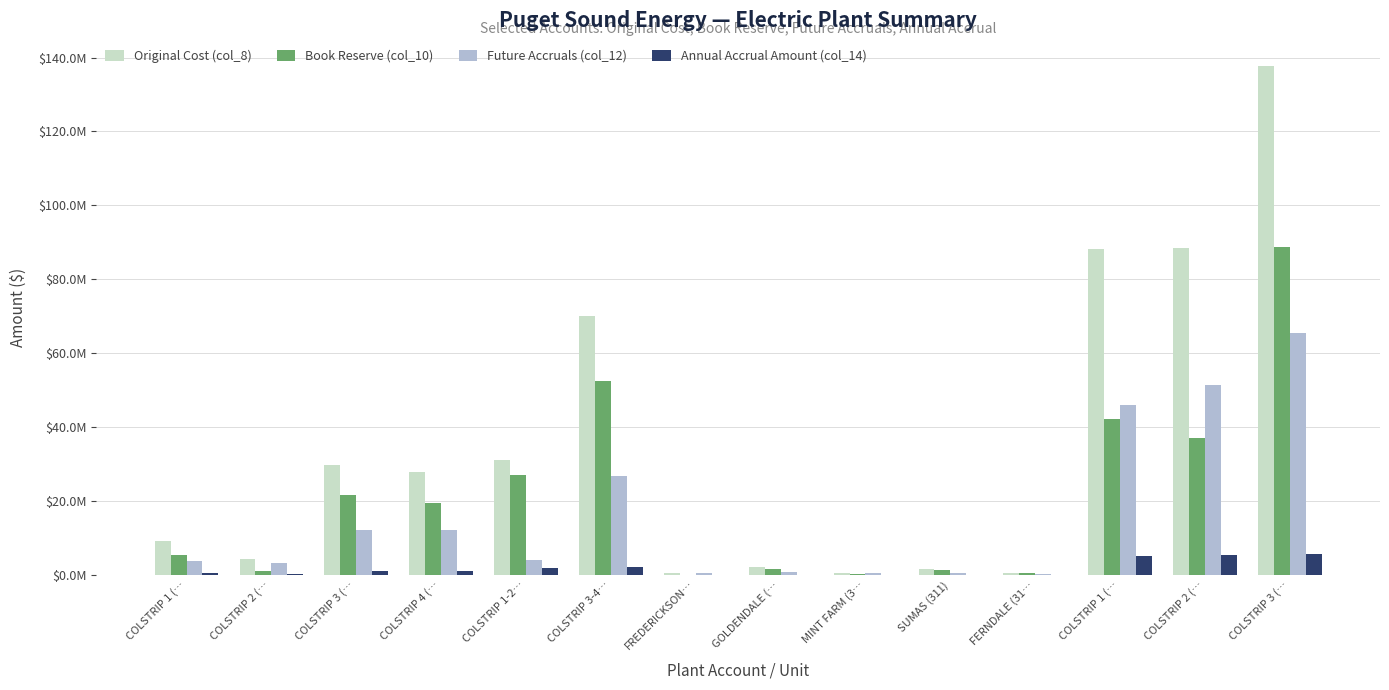

Read the Original Cost (col_8) value at COLSTRIP 2 (….

88368523.2